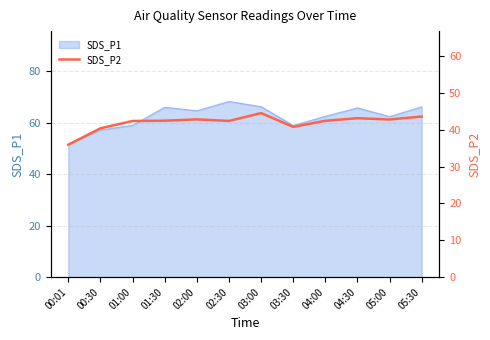

What position from the left is 04:00?

9